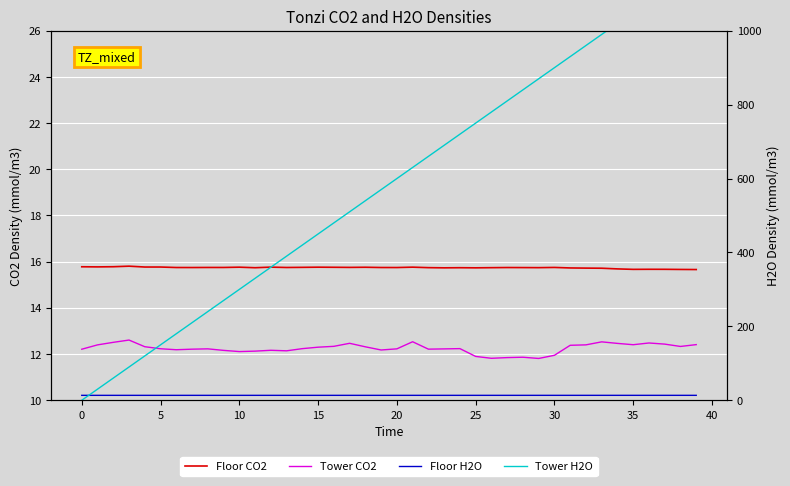

True or false: Floor H2O and Tower CO2 cross at least once.

False